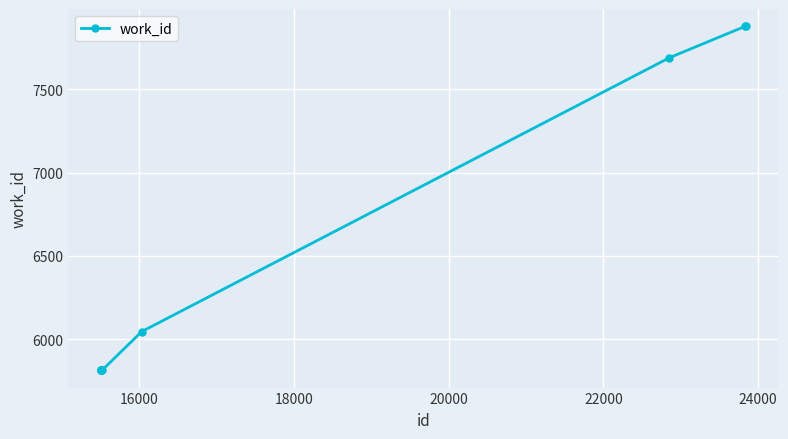

Reading left to right, extract all data points from this chart.

5813	5813	5813	5813	5813	5813	6046	7690	7879	7879